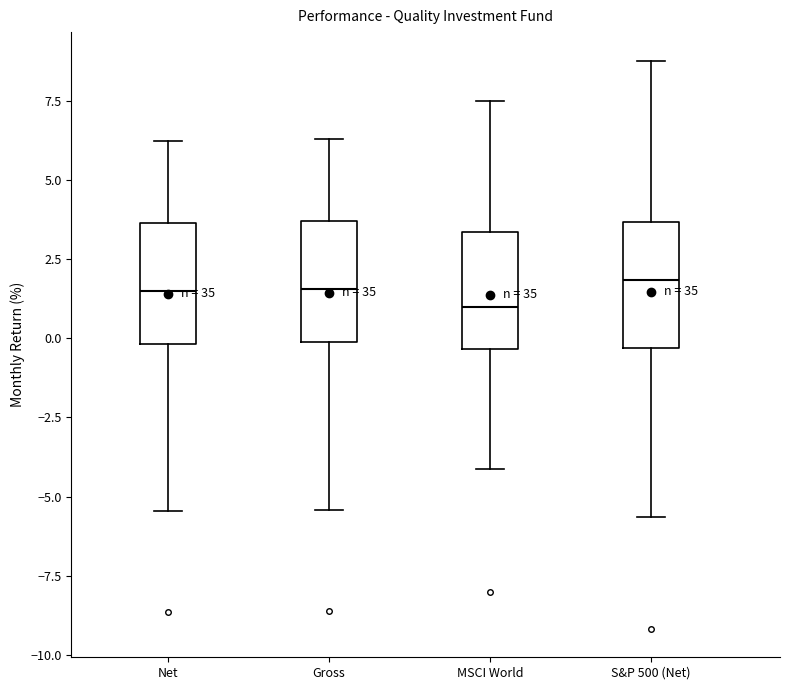

Where does the upper whisker of the box for Net end on the y-axis? The values are not printed on the chart, so give them approximately, as read against the axis.

6.5